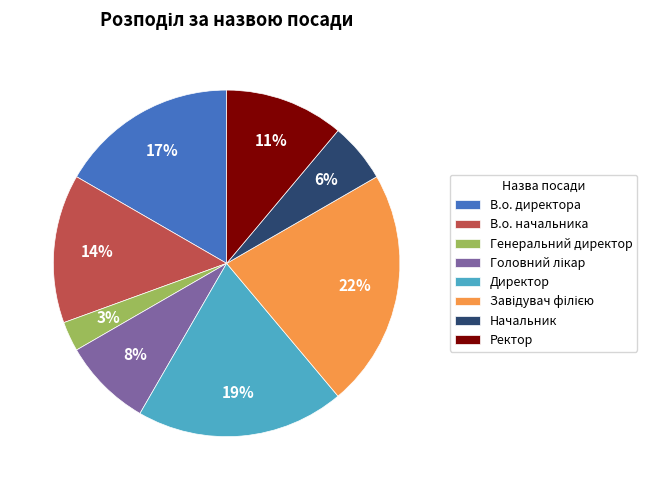

Is it true that Ректор is 21% of the pie?

False